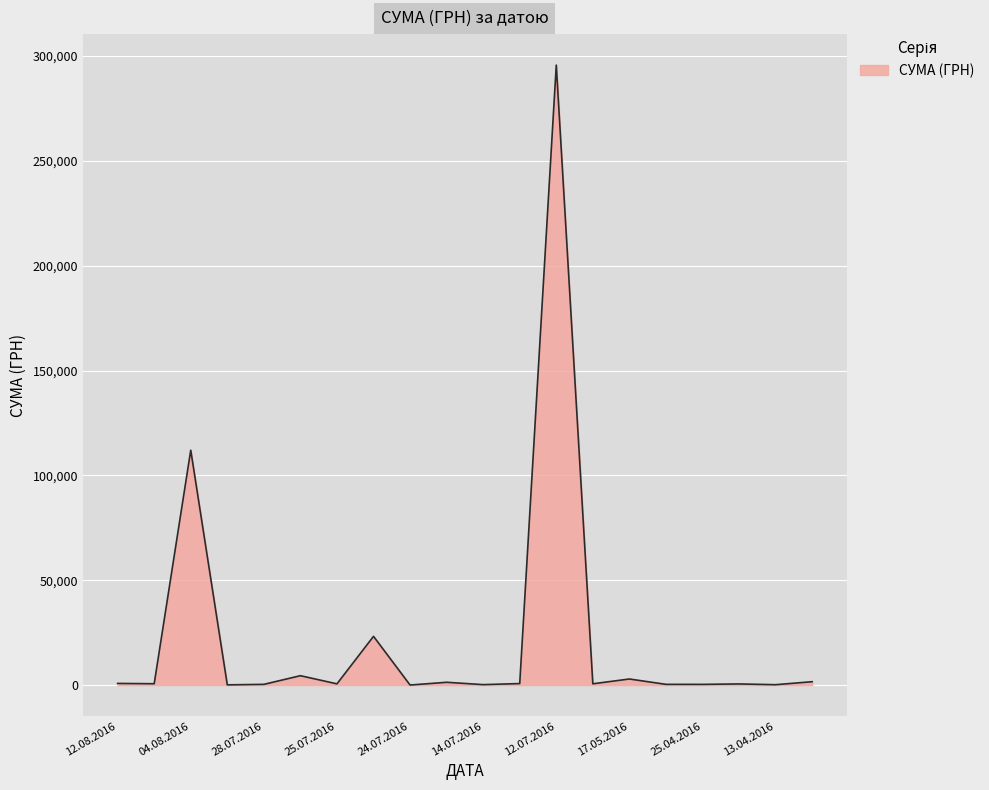

What is the greatest value displayed?

295638.6